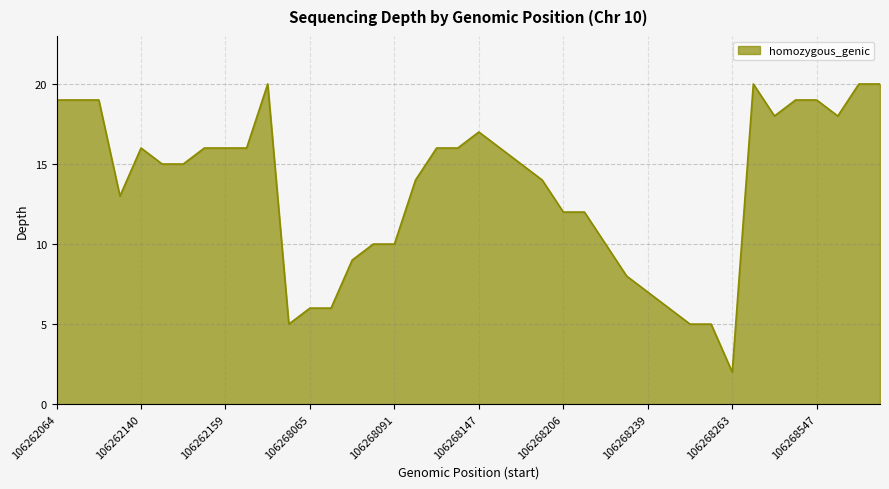

What is the greatest value displayed?

20